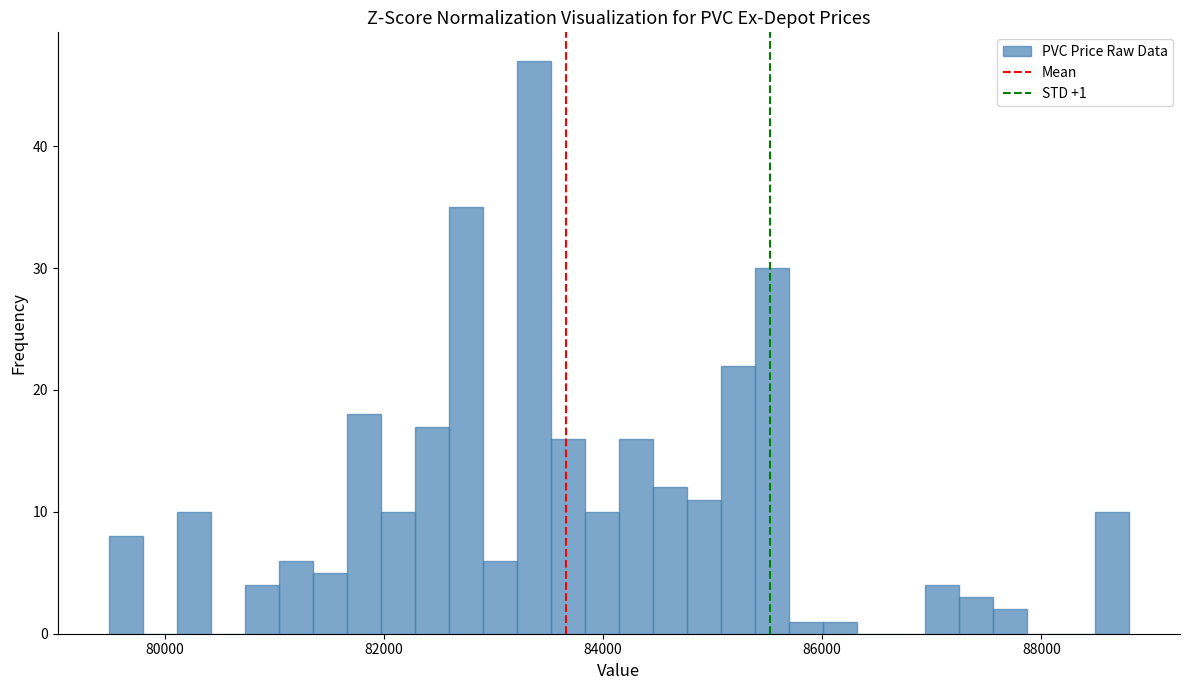

Read against the x-axis, roughly where is the centre of the tallest bar?

83400